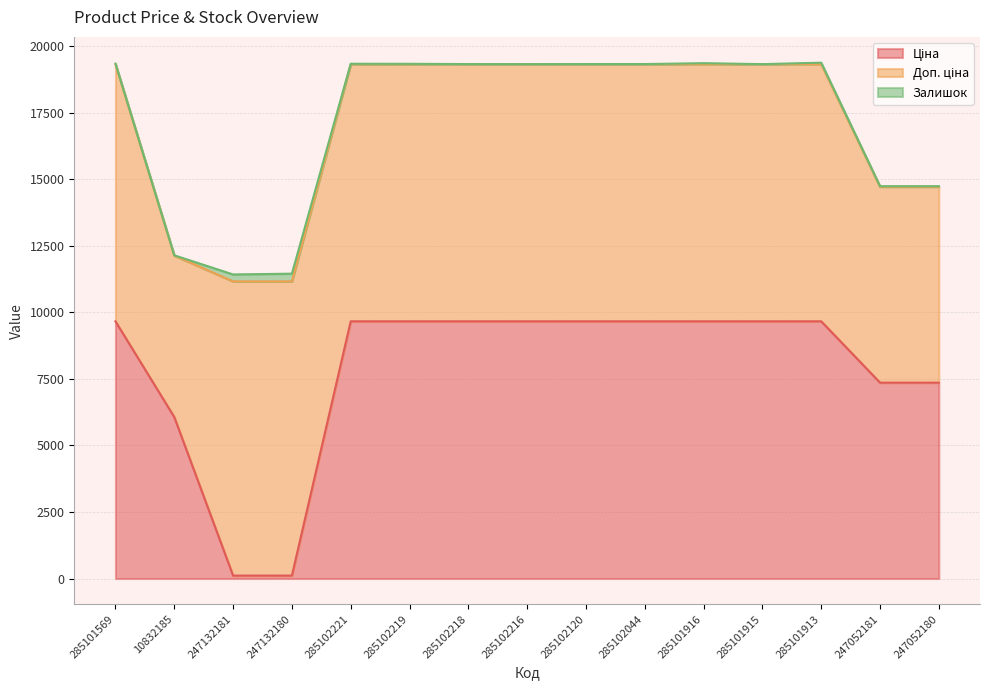

Reading left to right, transcribe all the data shown in this chart.

Ціна: 285101569=9664.7	10832185=6067.2	247132181=110.5	247132180=110.5	285102221=9664.7	285102219=9664.7	285102218=9664.7	285102216=9664.7	285102120=9664.7	285102044=9664.7	285101916=9664.7	285101915=9664.7	285101913=9664.7	247052181=7360.2	247052180=7360.2
Доп. ціна: 285101569=9664.7	10832185=6067.2	247132181=11055.0	247132180=11055.0	285102221=9664.7	285102219=9664.7	285102218=9664.7	285102216=9664.7	285102120=9664.7	285102044=9664.7	285101916=9664.7	285101915=9664.7	285101913=9664.7	247052181=7360.2	247052180=7360.2
Залишок: 285101569=18.0	10832185=11.0	247132181=260.0	247132180=290.0	285102221=14.0	285102219=12.0	285102218=2.0	285102216=0.0	285102120=3.0	285102044=3.0	285101916=35.0	285101915=0.0	285101913=54.0	247052181=20.0	247052180=21.0